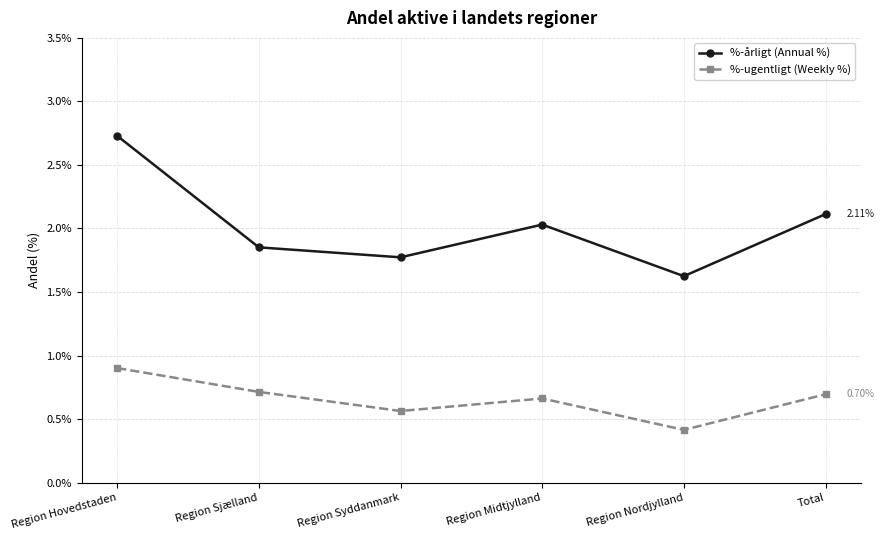

List the labels in order of %-årligt (Annual %) value, largest first.

Region Hovedstaden, Total, Region Midtjylland, Region Sjælland, Region Syddanmark, Region Nordjylland